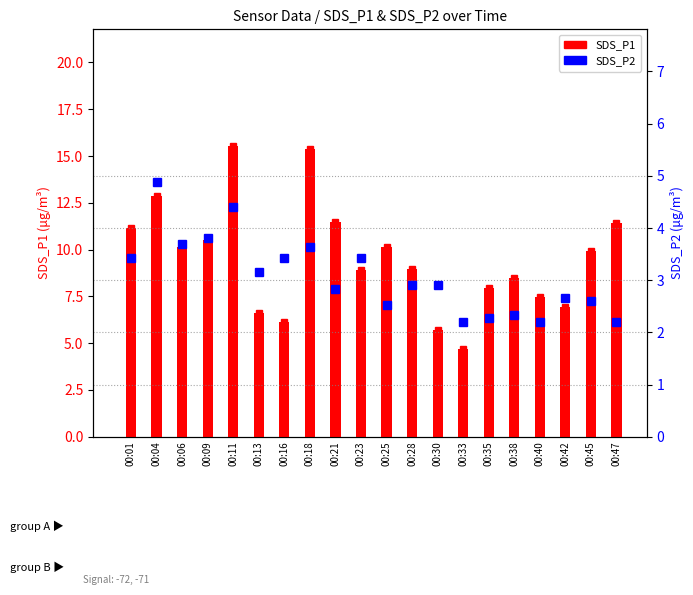

Between 00:04 and 00:35, which series saw the biggest shift?

SDS_P1